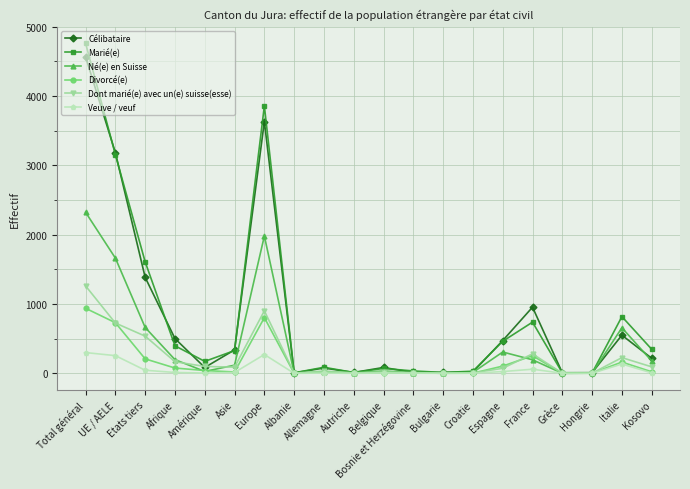

What are all the series names shown in the legend?

Célibataire, Marié(e), Né(e) en Suisse, Divorcé(e), Dont marié(e) avec un(e) suisse(esse), Veuve / veuf